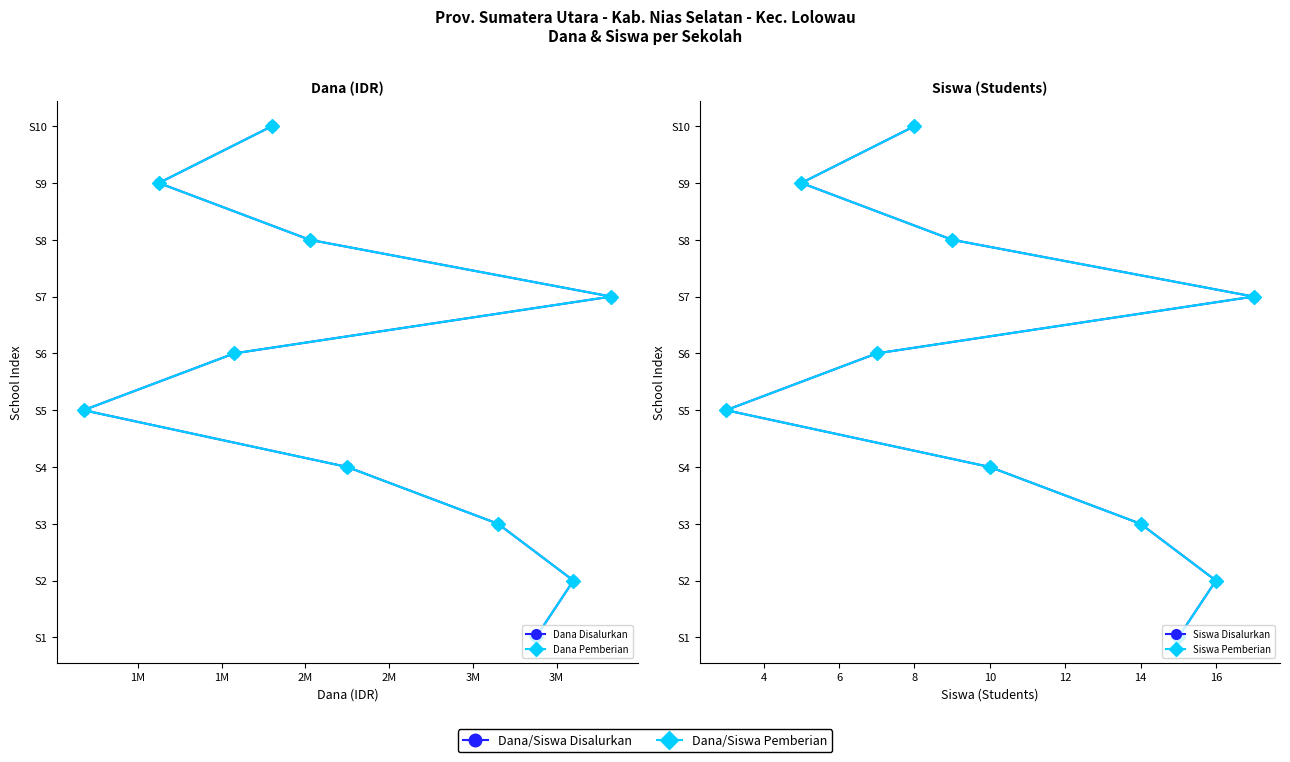

At 2M, list the series in order from largest to smallest.

Dana Disalurkan, Dana Pemberian, Siswa Disalurkan, Siswa Pemberian